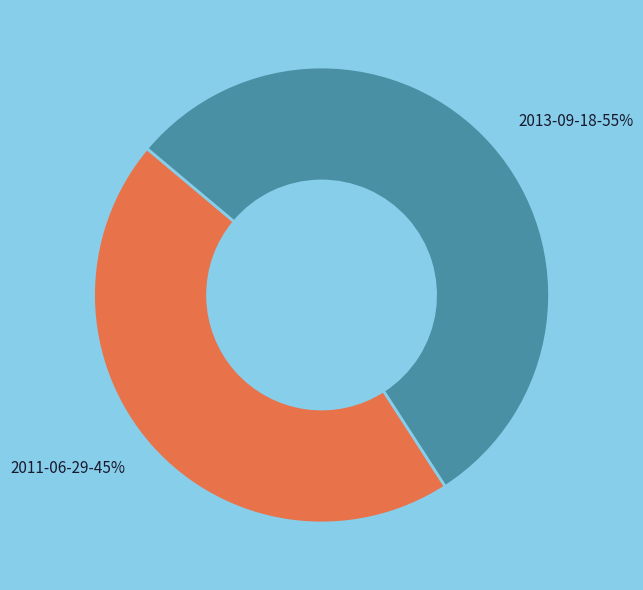

What percentage is the 2011-06-29 slice, to the nearest percent?

45%